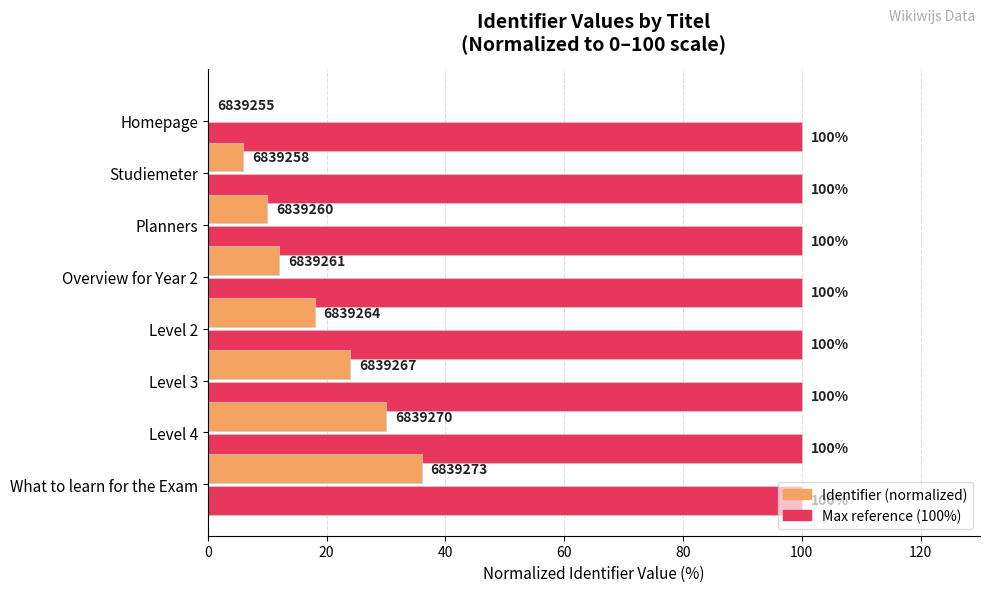

What is the maximum value shown in the chart?

100